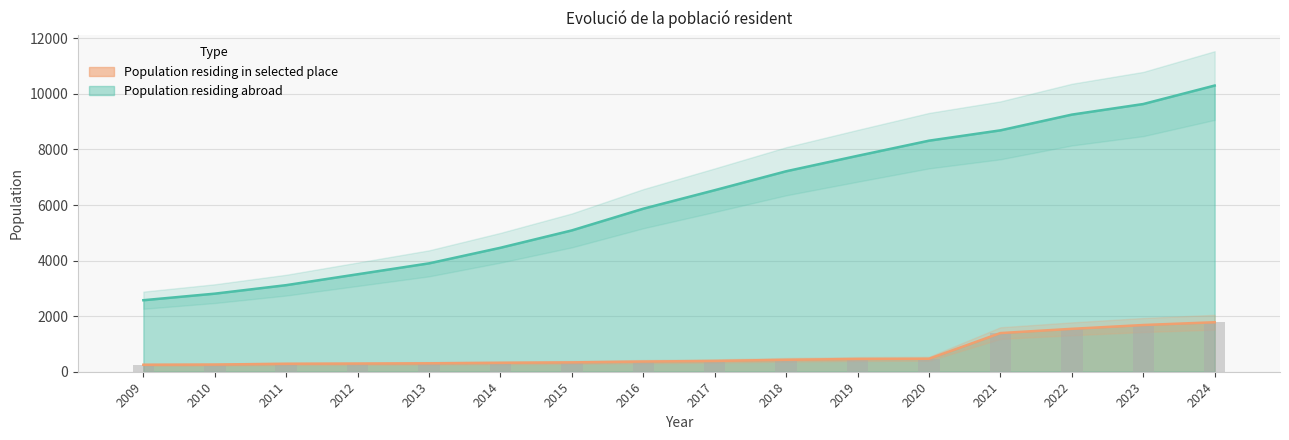

Reading right to left, extract all data points from this chart.

Population residing abroad: 10300	9635	9254	8688	8316	7771	7215	6534	5868	5087	4462	3901	3508	3116	2810	2574
Population residing in selected place: 1781	1681	1544	1391	467	459	430	388	367	336	321	303	293	286	258	251